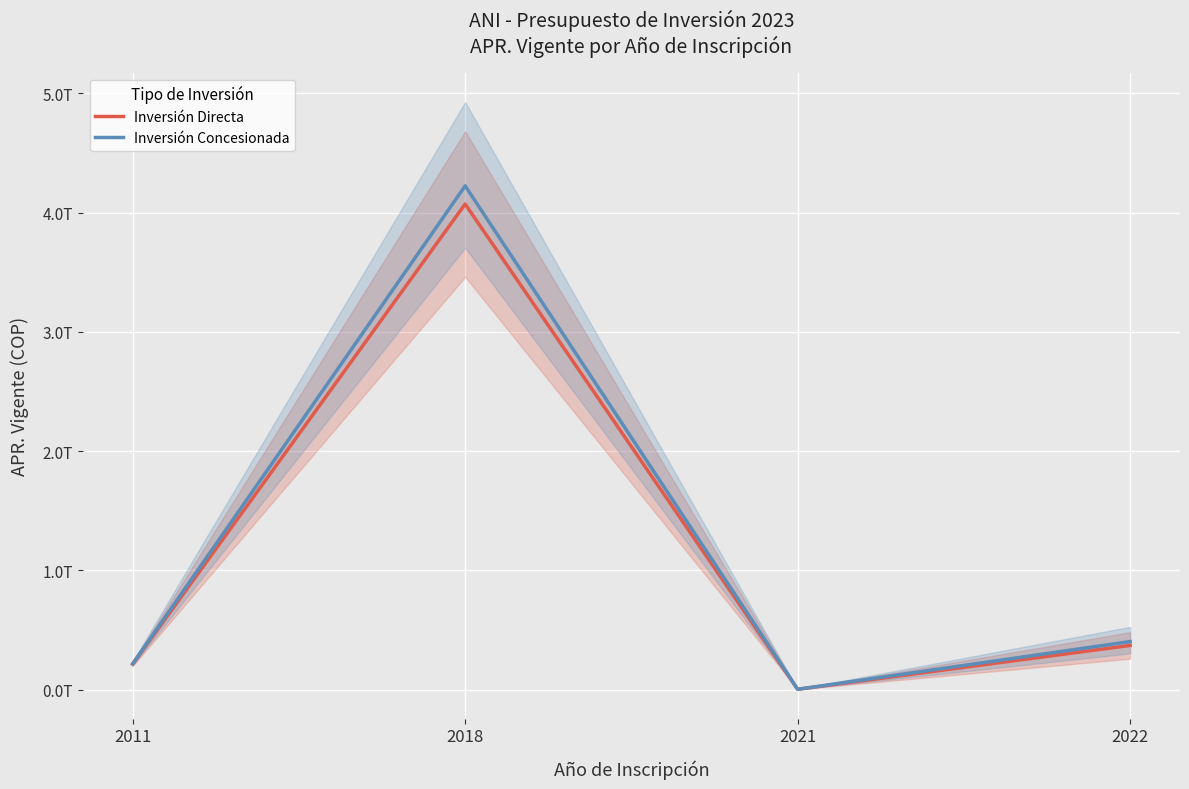

How many data points does each series have?

4